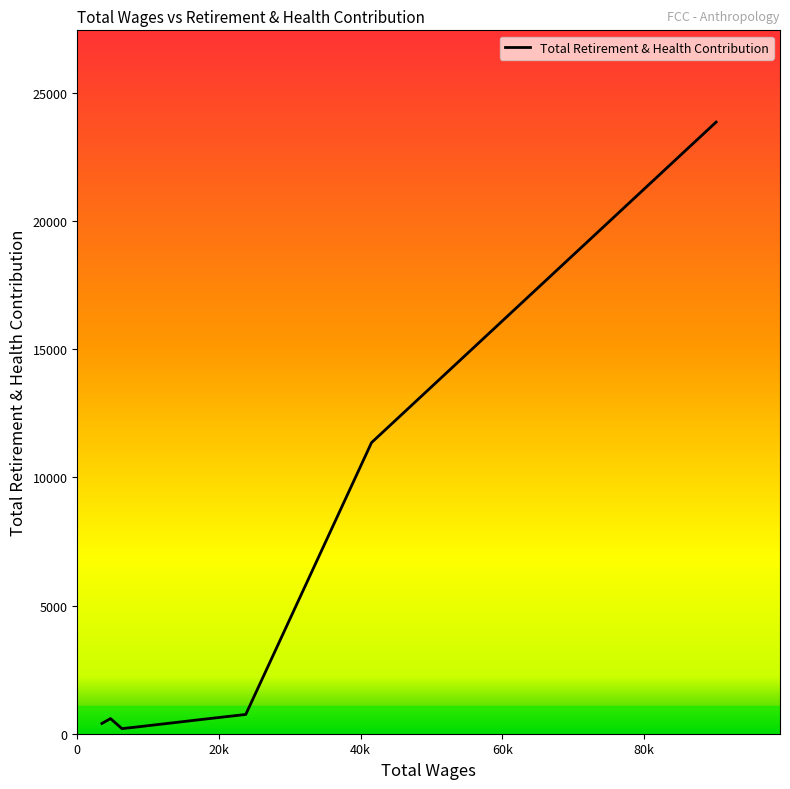

How many values are below 575?

4